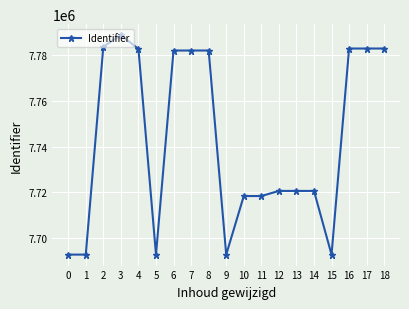

How many series are shown in this chart?

1